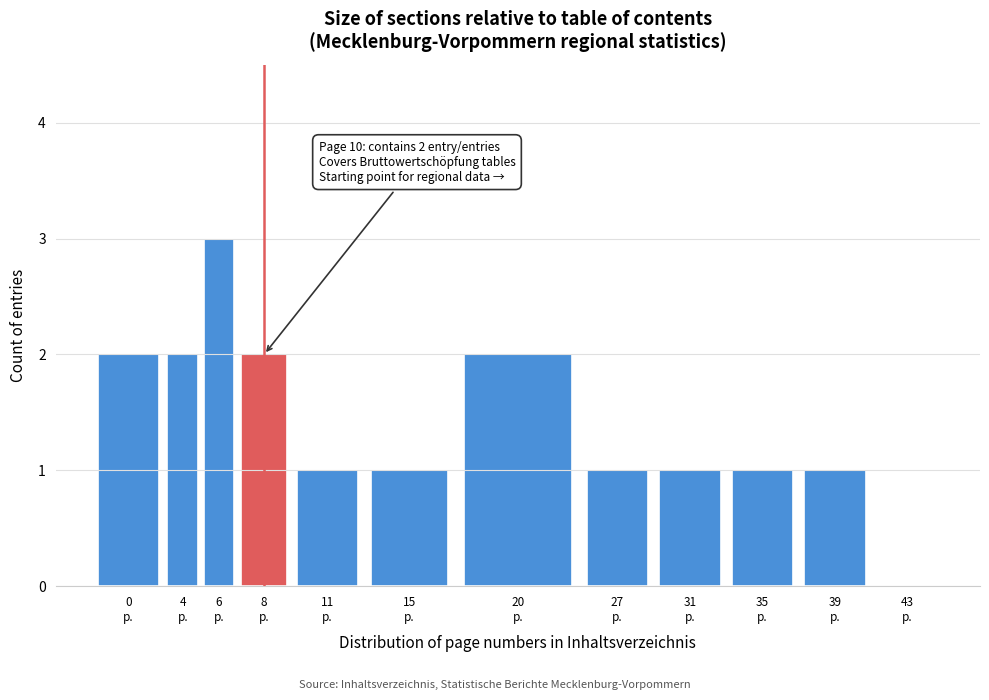

What is the sum of all values?

17